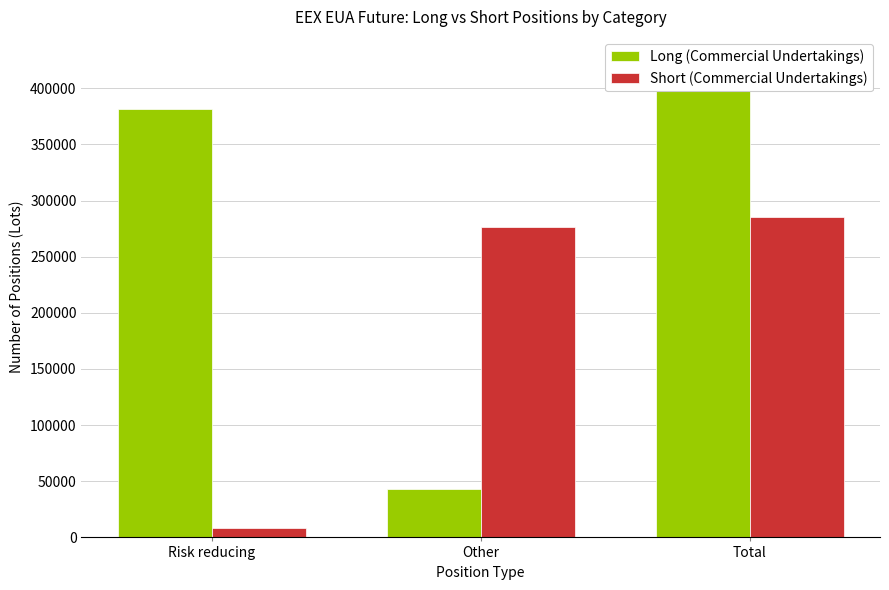

Which category has the highest value across all series?

Total